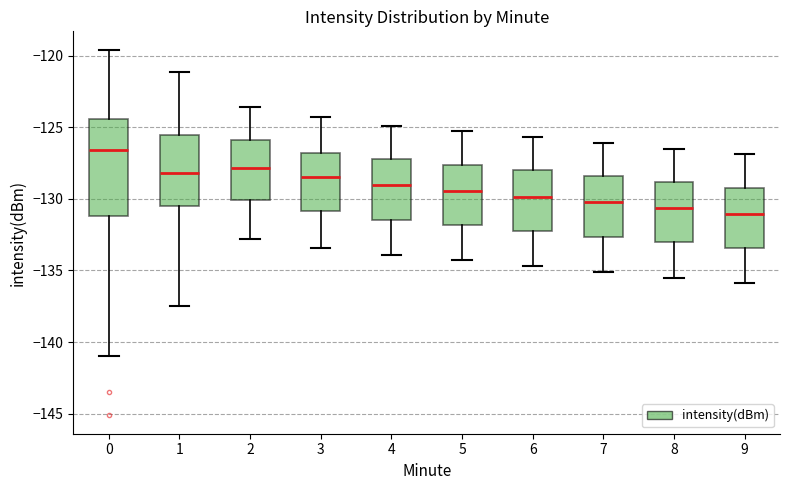

Reading left to right, transcribe this box plot: for each box, give where its median line is, the range the box spans, and where its two whiskers end, as read against the y-axis. The values are not printed on the chart, so give them approximately, as read against the axis.

0: median -126.5, box -131.0 to -124.5, whiskers -141.0 to -119.5
1: median -128.0, box -130.5 to -125.5, whiskers -137.5 to -121.0
2: median -128.0, box -130.0 to -126.0, whiskers -133.0 to -123.5
3: median -128.5, box -131.0 to -127.0, whiskers -133.5 to -124.5
4: median -129.0, box -131.5 to -127.0, whiskers -134.0 to -125.0
5: median -129.5, box -132.0 to -127.5, whiskers -134.5 to -125.5
6: median -130.0, box -132.0 to -128.0, whiskers -134.5 to -125.5
7: median -130.0, box -132.5 to -128.5, whiskers -135.0 to -126.0
8: median -130.5, box -133.0 to -129.0, whiskers -135.5 to -126.5
9: median -131.0, box -133.5 to -129.0, whiskers -136.0 to -127.0